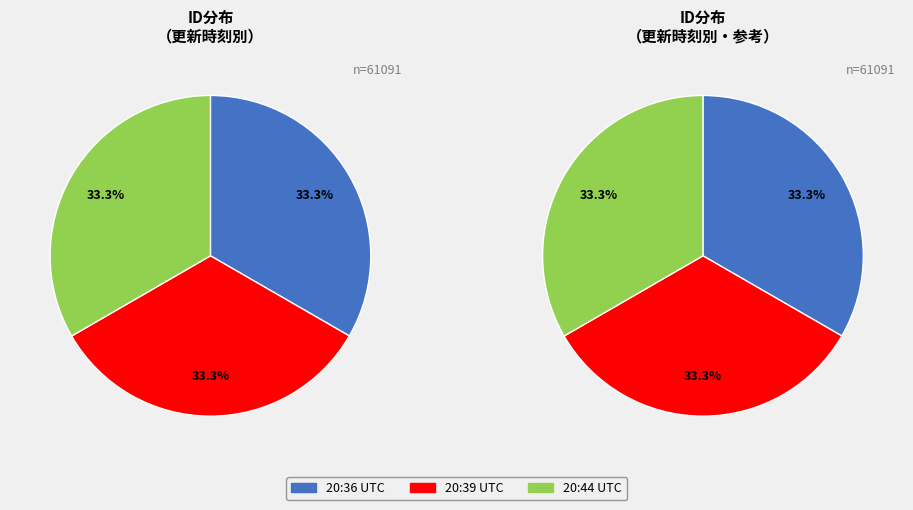

How many slices are in this pie chart?

3